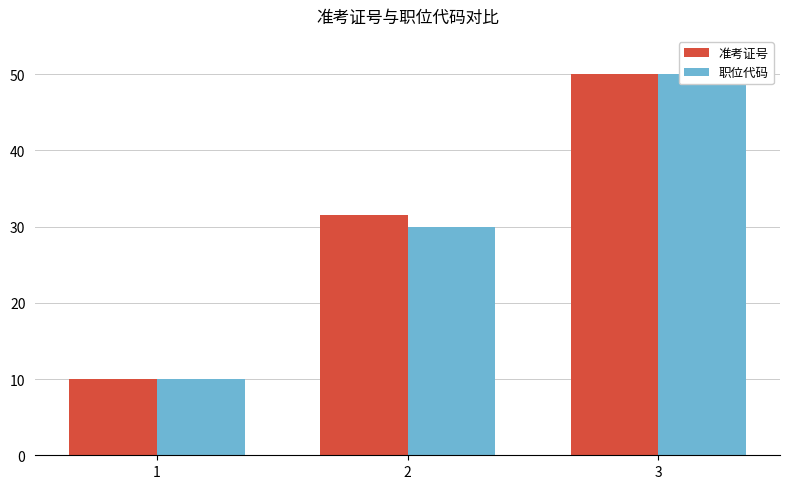

Reading right to left, what are all the values shown in this chart?

准考证号: 50.0	31.5	10.0
职位代码: 50.0	30.0	10.0